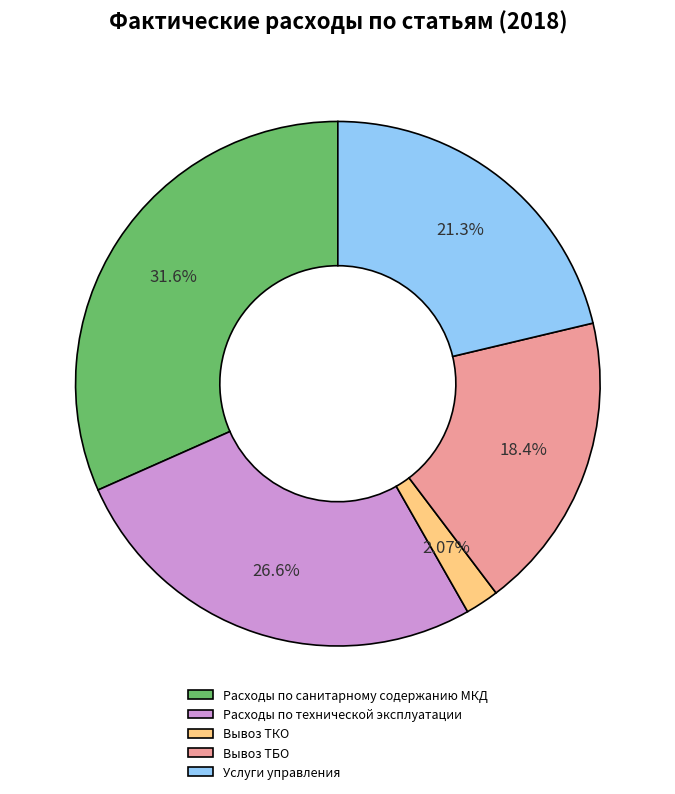

To the nearest percent, what percentage of the pie is Расходы по технической эксплуатации?

27%